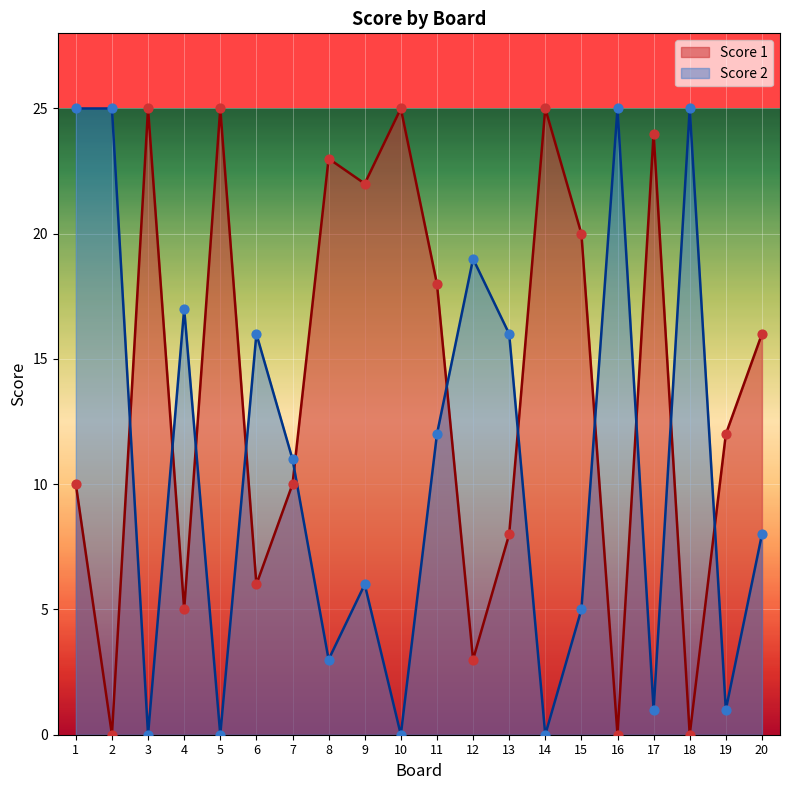

At how many categories does at least one series exceed 9?

20